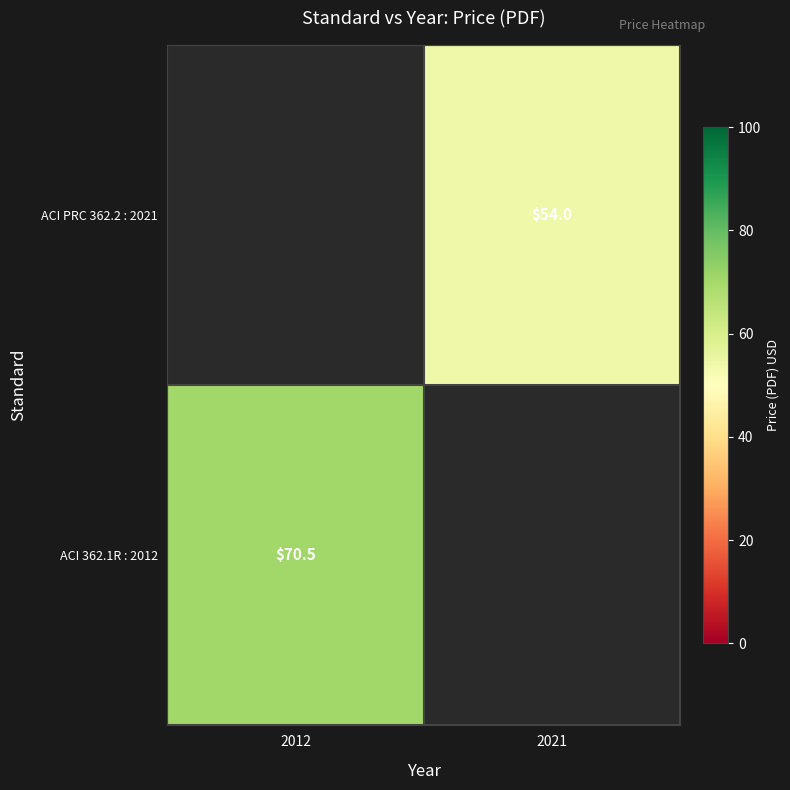

The ACI 362.1R : 2012 series shows 107.7 at 2012. True or false?

False